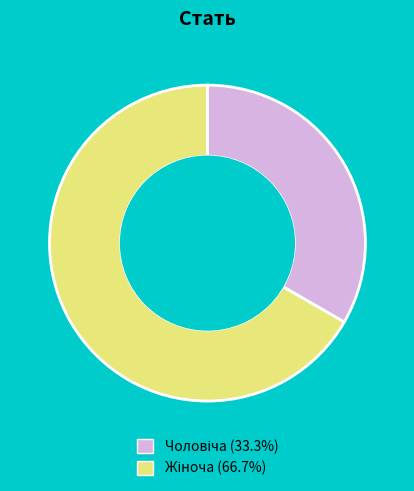

Is there a majority slice in this chart?

Yes